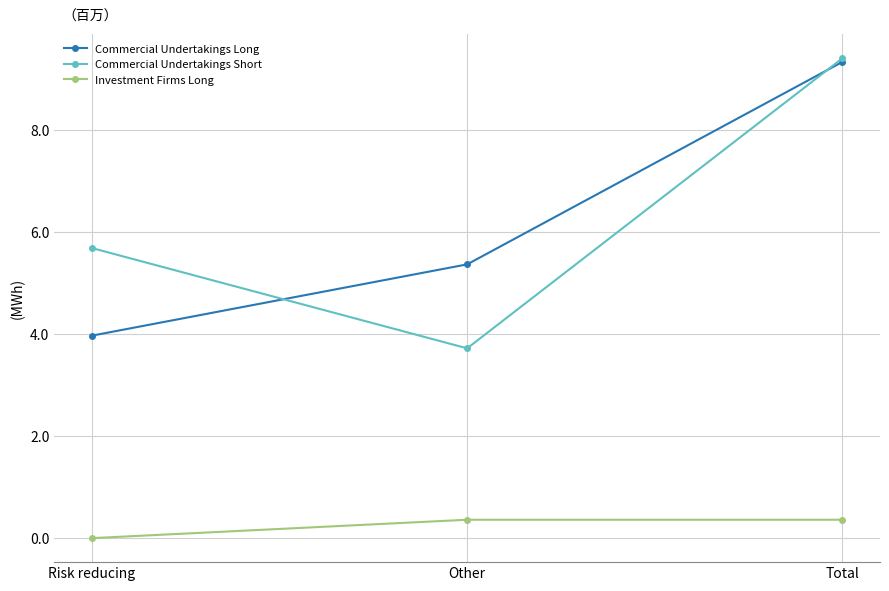

Between Risk reducing and Other, which is larger?

Other